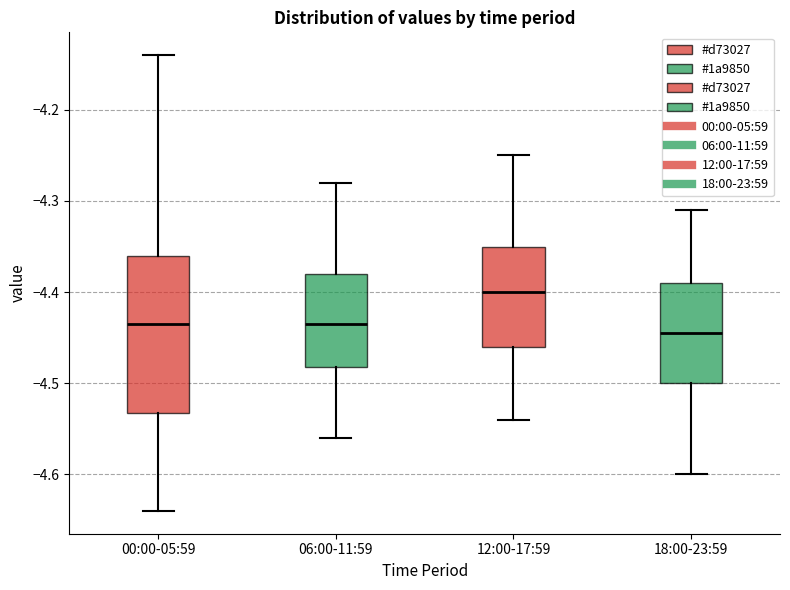

Reading left to right, read every box against the y-axis: the position of its median line, the range the box covers, and the ends of its whiskers. The values are not printed on the chart, so give them approximately, as read against the axis.

00:00-05:59: median -4.43, box -4.53 to -4.36, whiskers -4.64 to -4.14
06:00-11:59: median -4.43, box -4.48 to -4.38, whiskers -4.56 to -4.28
12:00-17:59: median -4.40, box -4.46 to -4.35, whiskers -4.54 to -4.25
18:00-23:59: median -4.44, box -4.50 to -4.39, whiskers -4.60 to -4.31